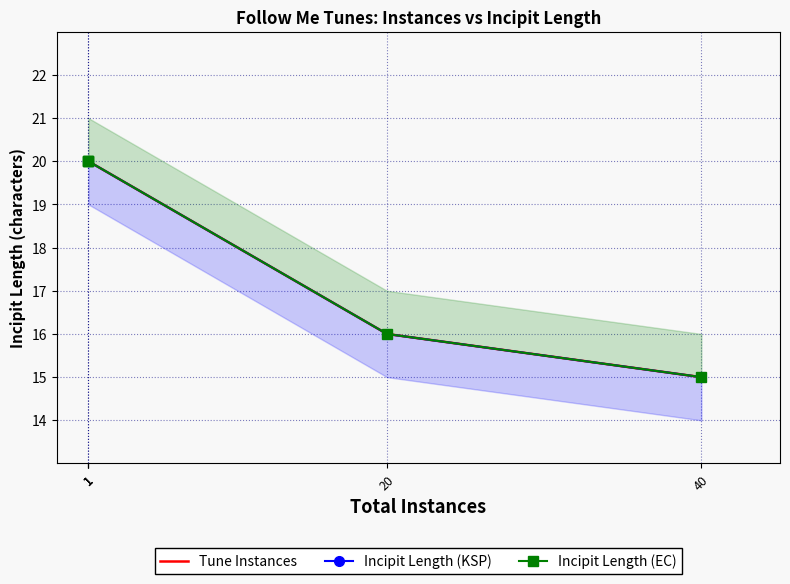

The value of Incipit Length (KSP) at 1 is 29. True or false?

False